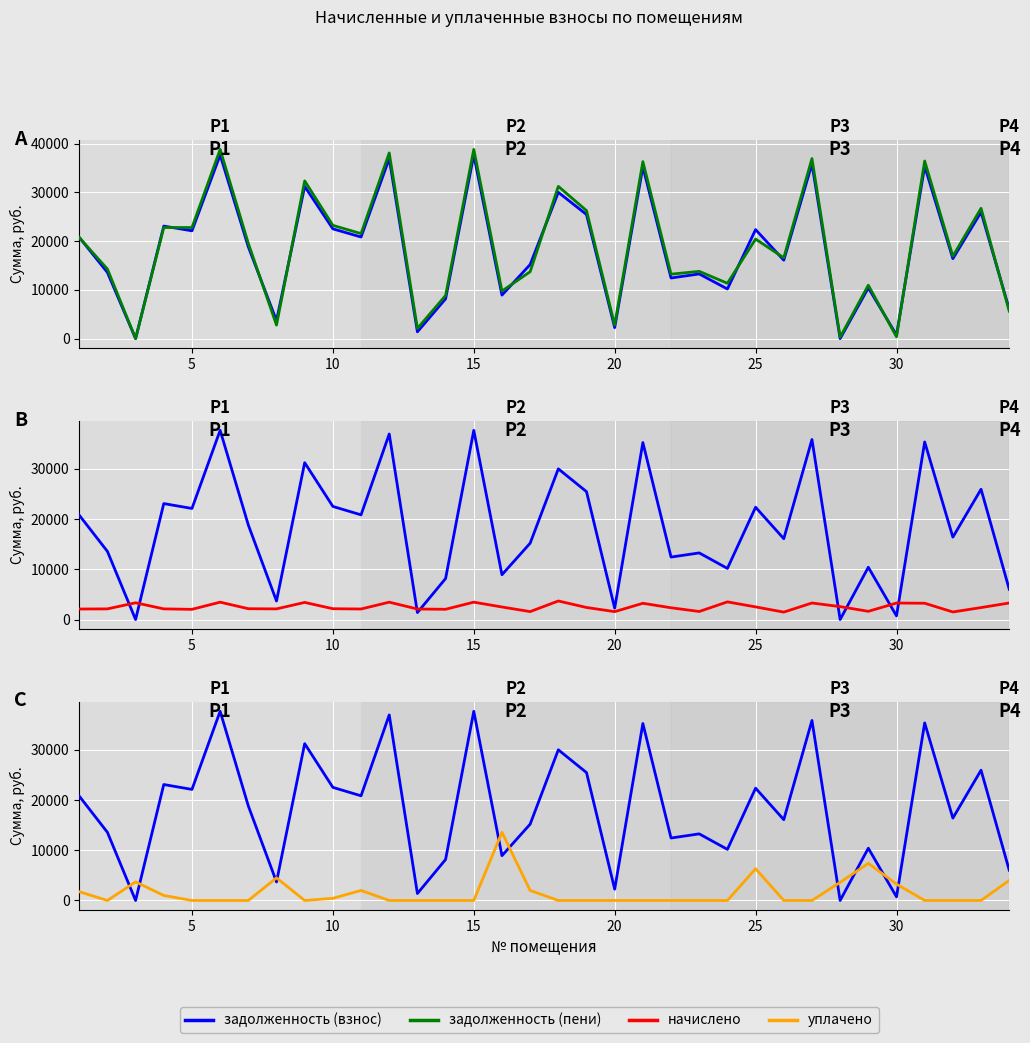

What are all the series names shown in the legend?

задолженность (взнос), задолженность (пени), начислено, уплачено